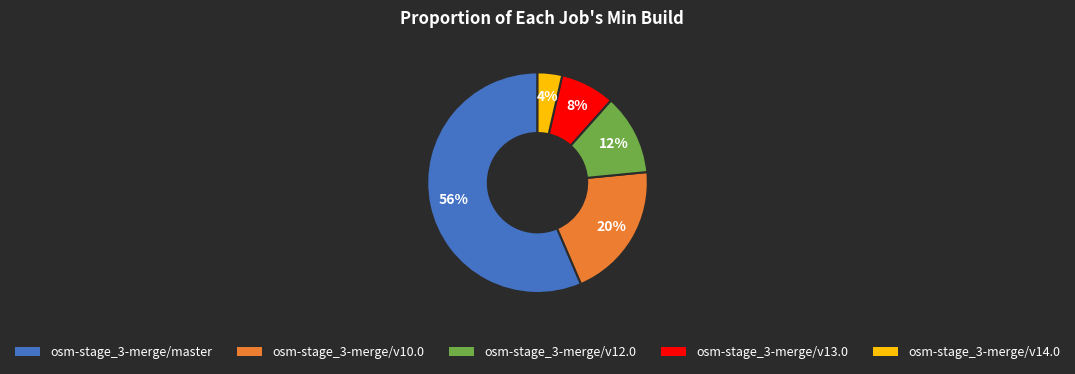

Is it true that osm-stage_3-merge/v14.0 is 15% of the pie?

False